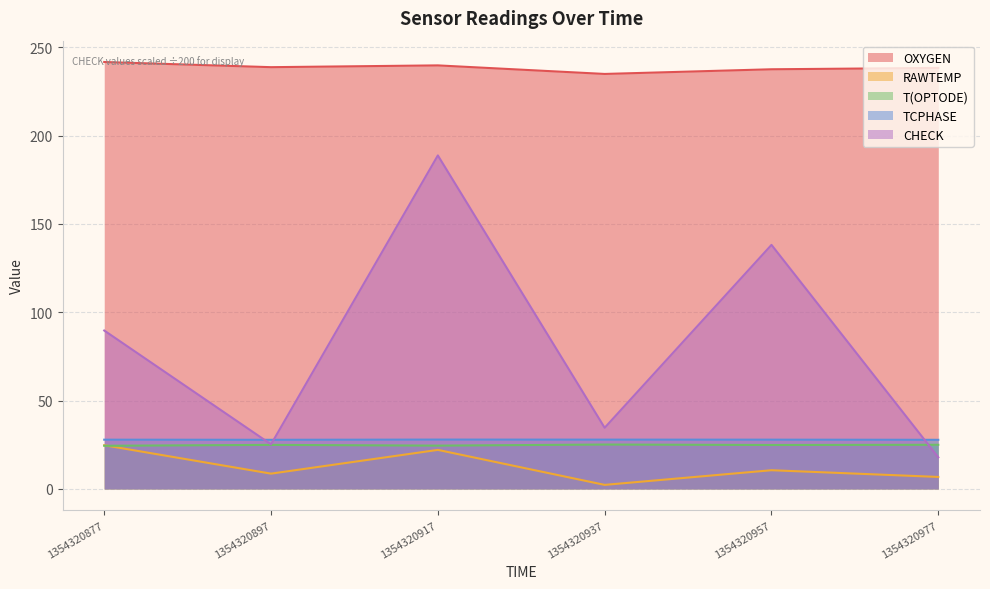

List the series in order of their peak value, lowest first.

RAWTEMP, T(OPTODE), TCPHASE, CHECK, OXYGEN